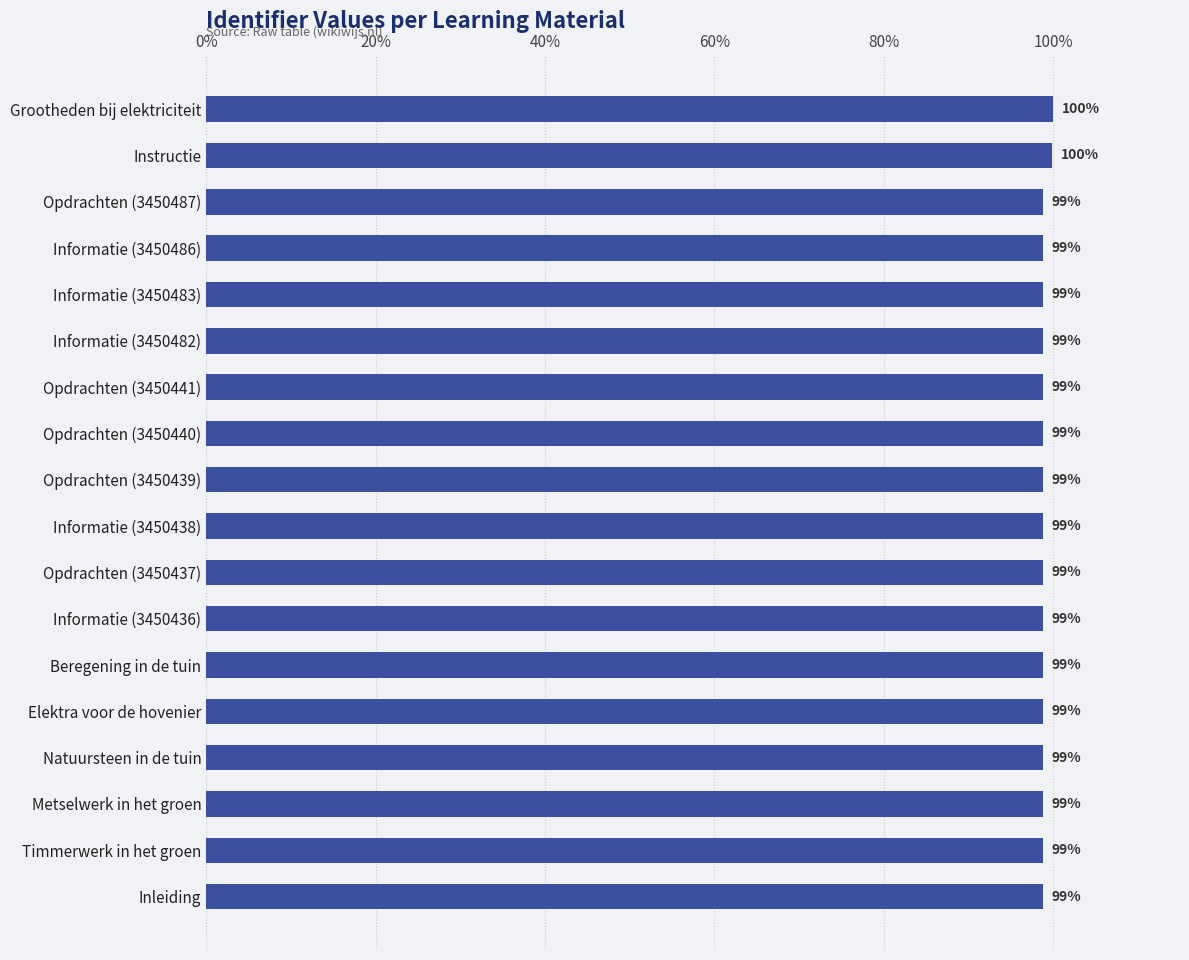

How many series are shown in this chart?

1